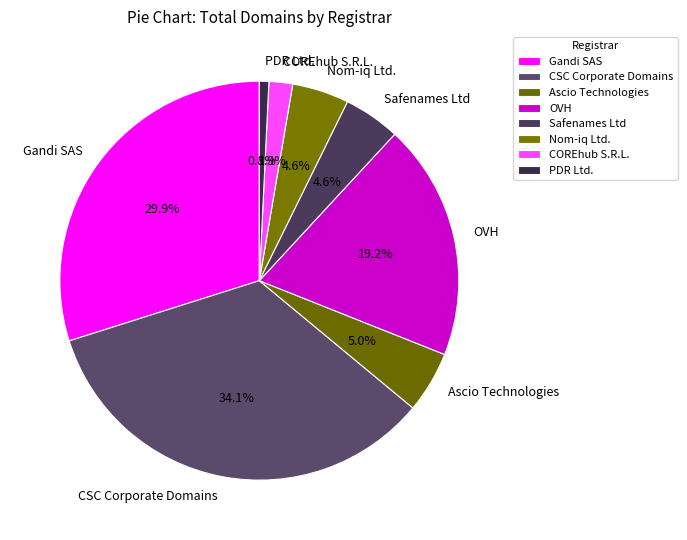

Which has a higher value, Ascio Technologies or PDR Ltd.?

Ascio Technologies